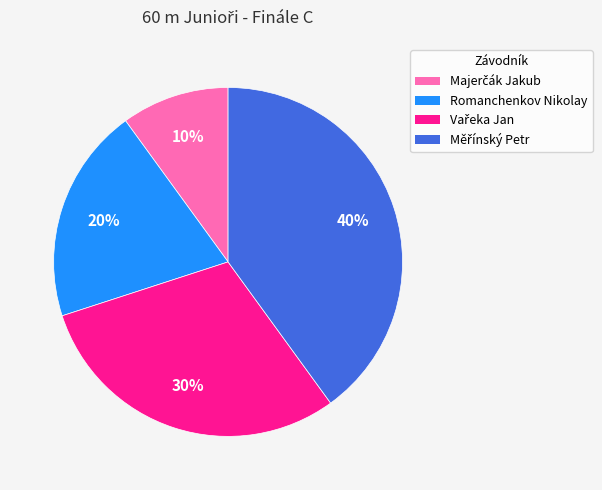

The Romanchenkov Nikolay slice represents 30% of the pie. True or false?

False